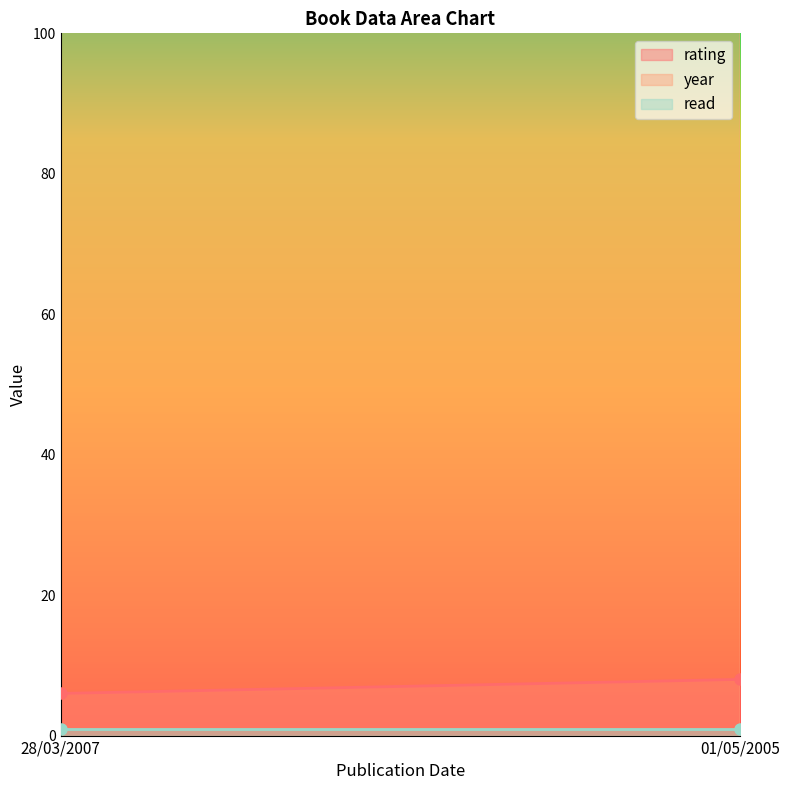

What is the spread (max minus min) of values at 28/03/2007?

2006